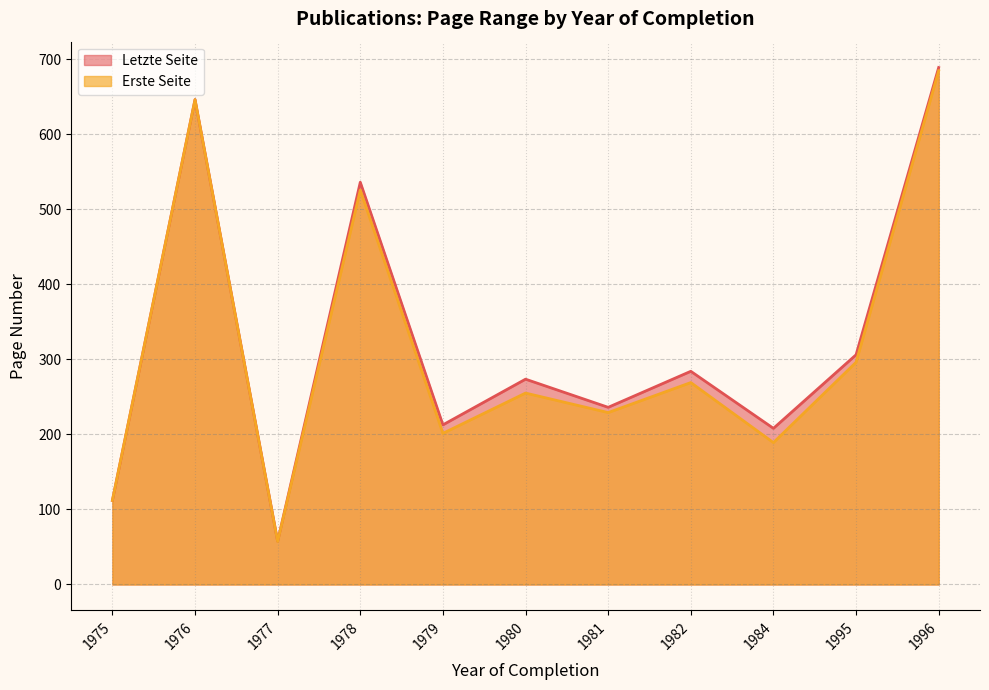

At which label does Letzte Seite reach its peak?

1996